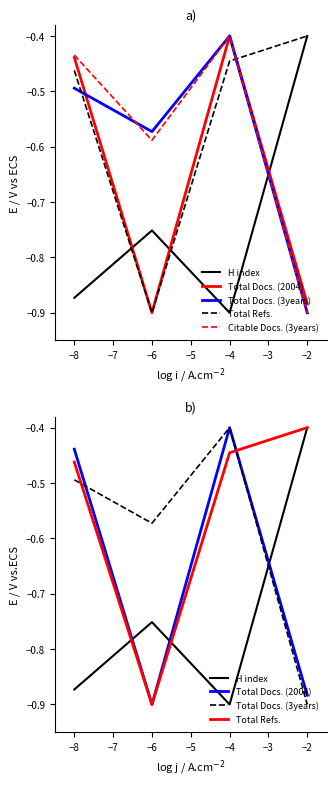

True or false: Total Docs. (3years) has a value of -0.3 at −8.

False